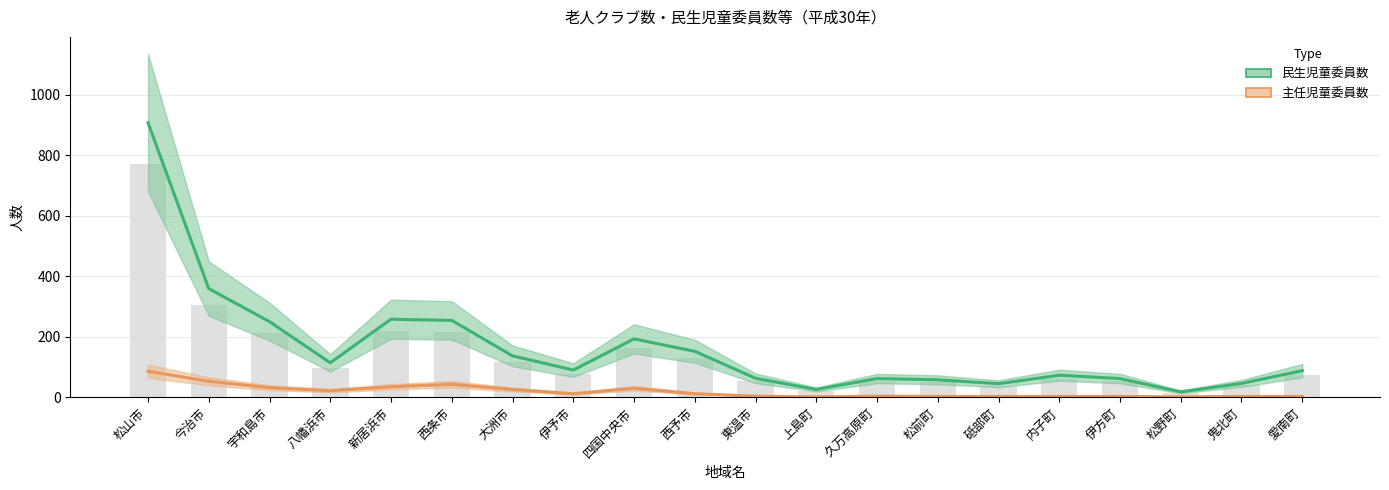

Rank the series at 西予市 from lowest to highest value.

主任児童委員数, 民生児童委員数